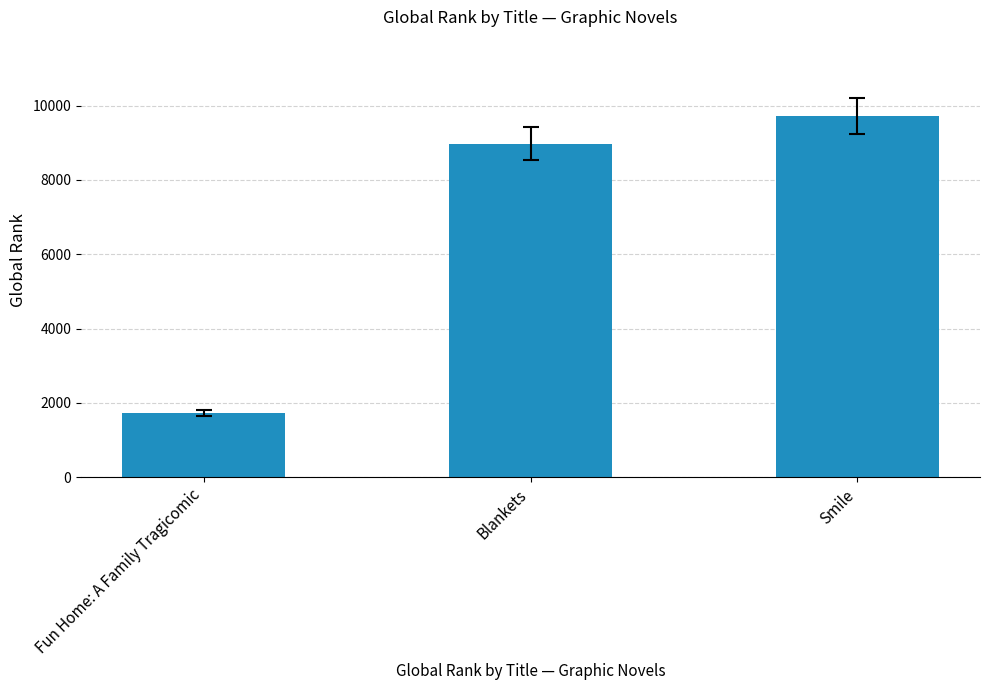

What is the smallest value displayed?

1730